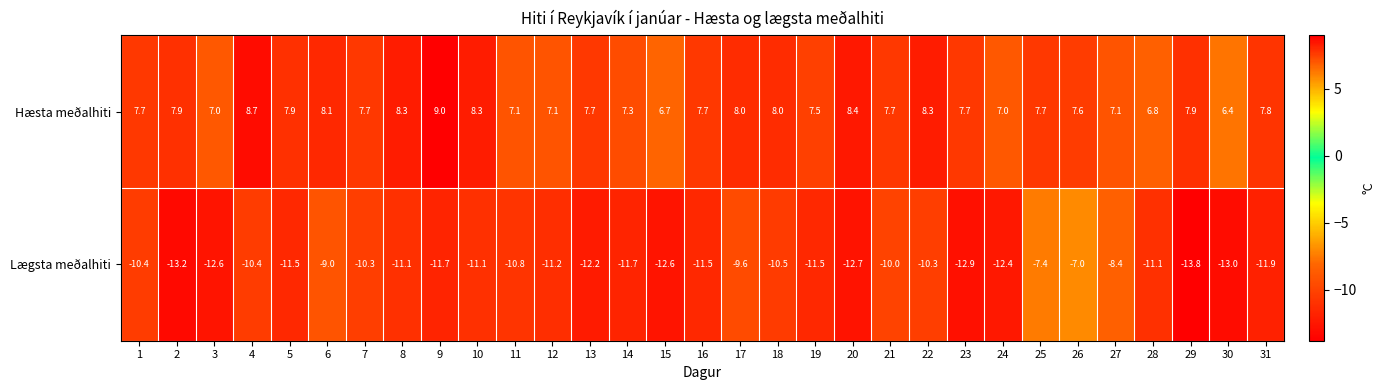

What is the total value across all series at 4?

-1.7